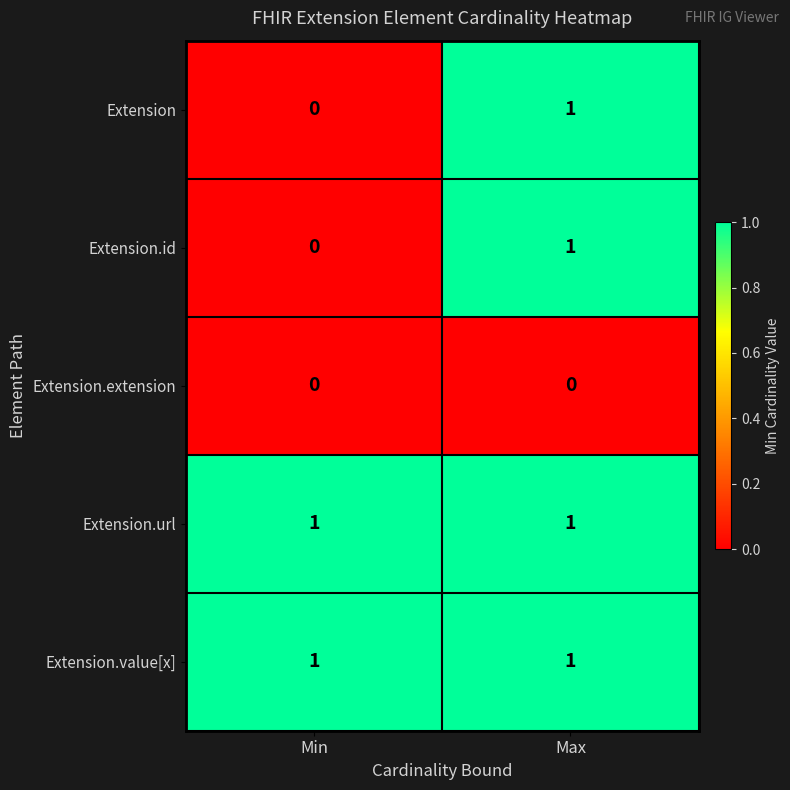

Is the value of Extension.id at Min greater than the value of Extension at Max?

No